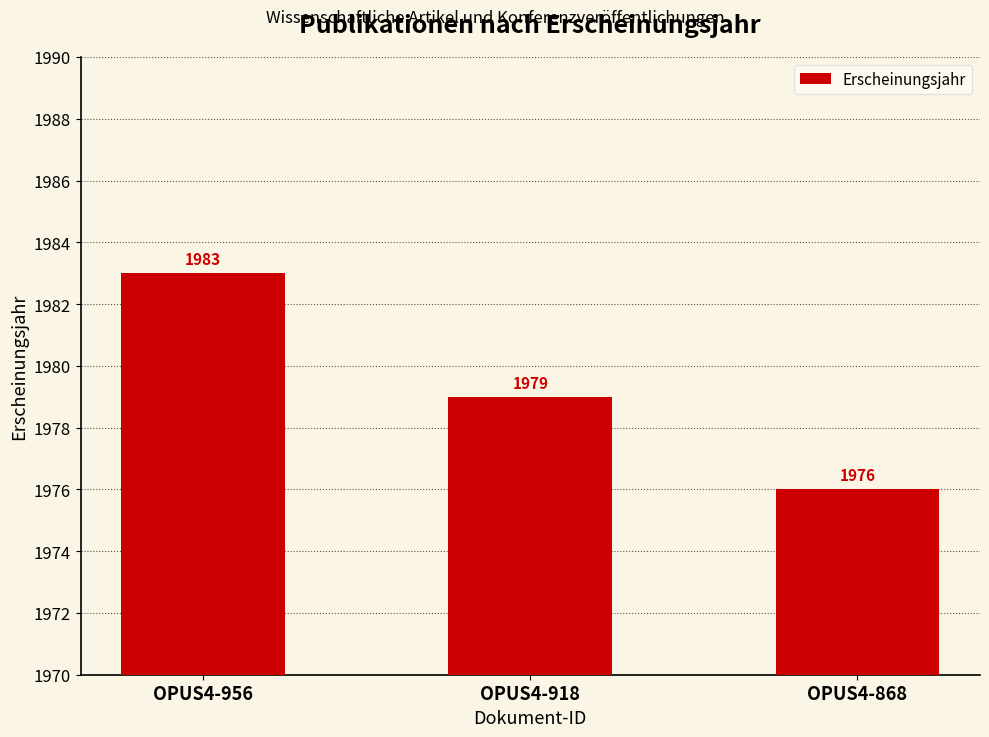

What is the maximum value shown in the chart?

1983